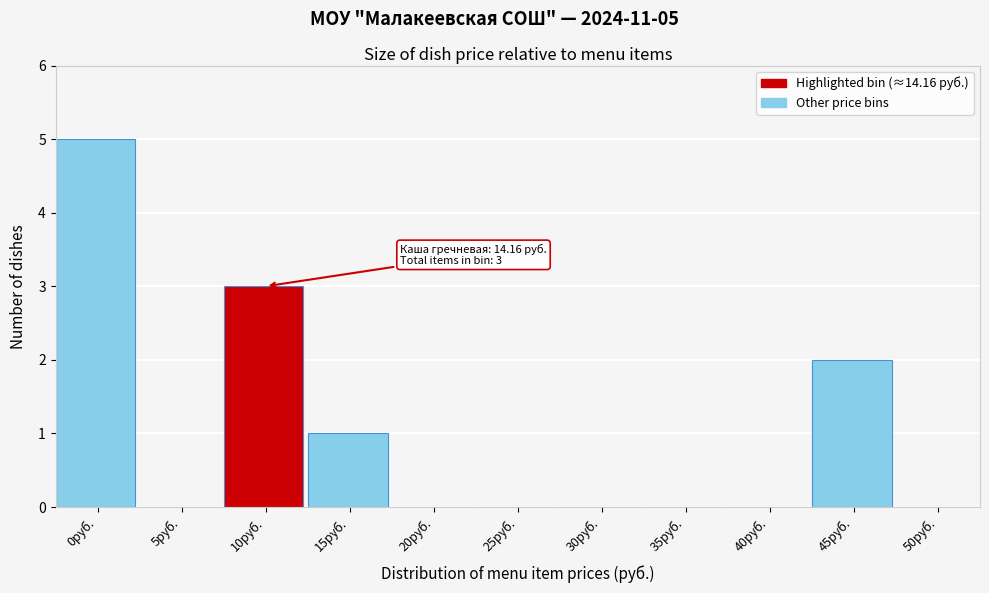

Reading right to left, transcribe all the data shown in this chart.

50руб.=0	45руб.=2	40руб.=0	35руб.=0	30руб.=0	25руб.=0	20руб.=0	15руб.=1	10руб.=3	5руб.=0	0руб.=5